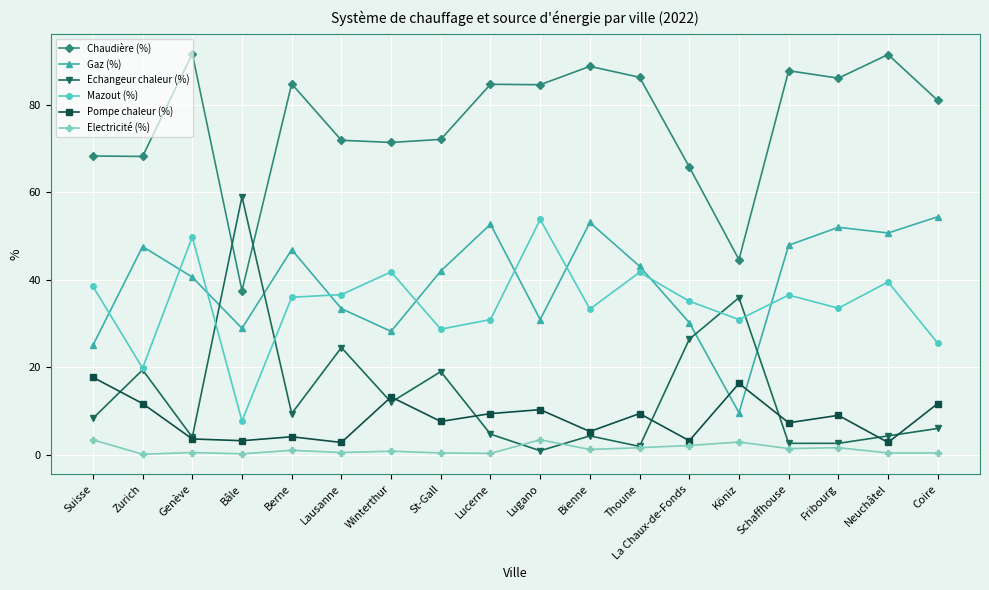

Does the chart display data point markers on the line(s)?

Yes